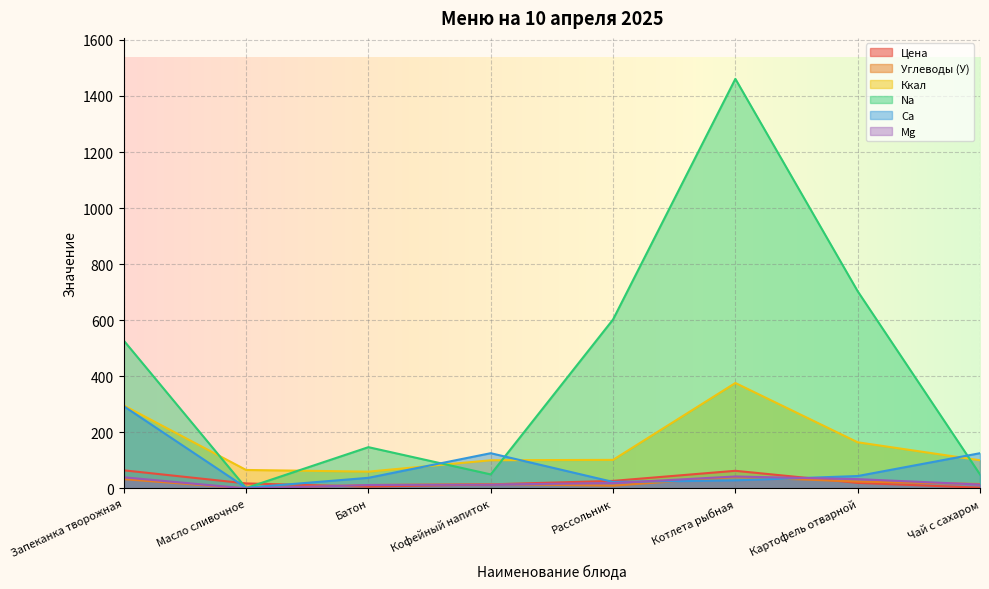

What is the label of the 1st point from the left?

Запеканка творожная